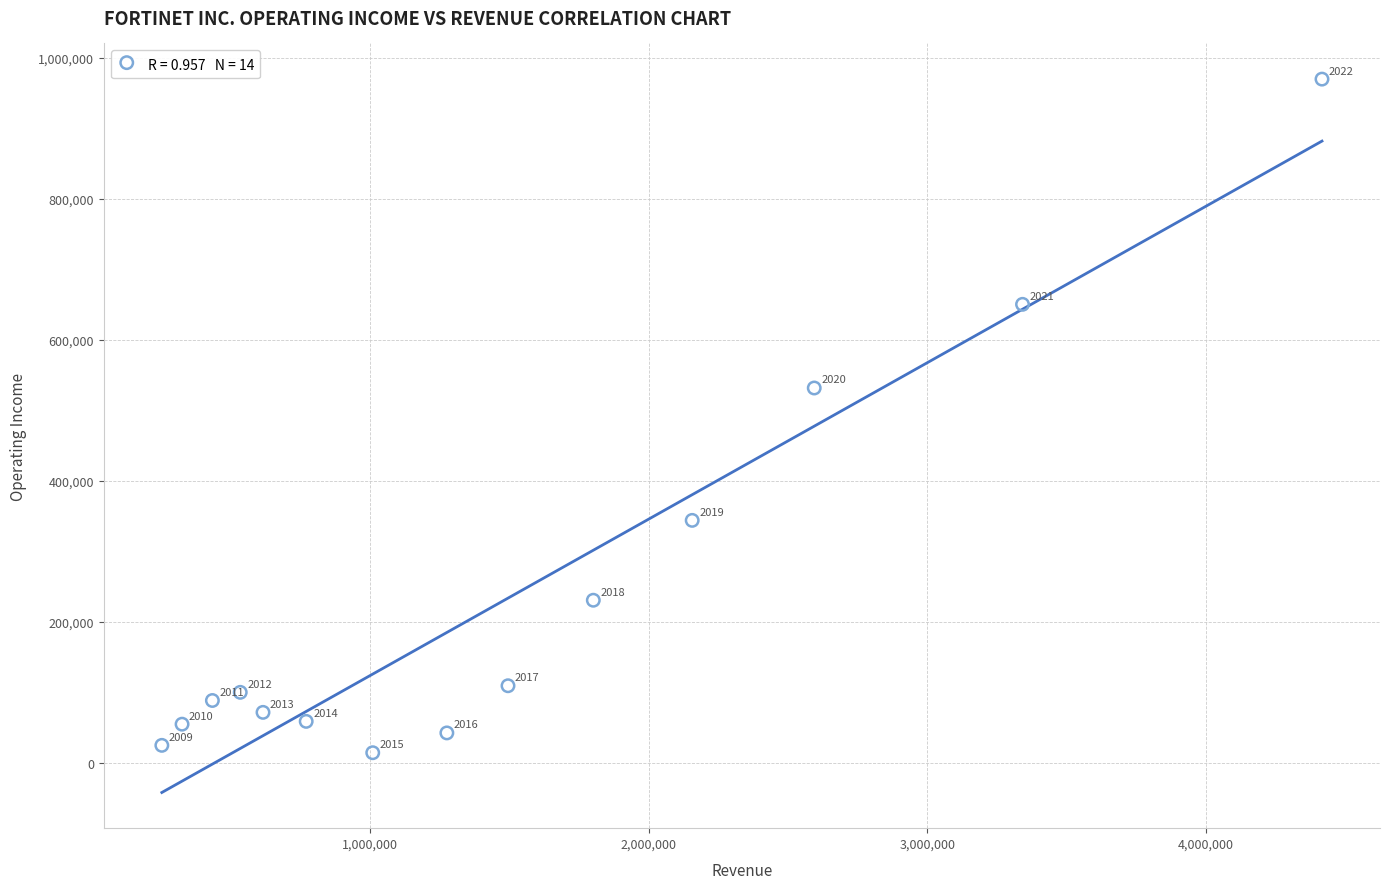

What Y value in the scatter plot is closest to 492238?

531800